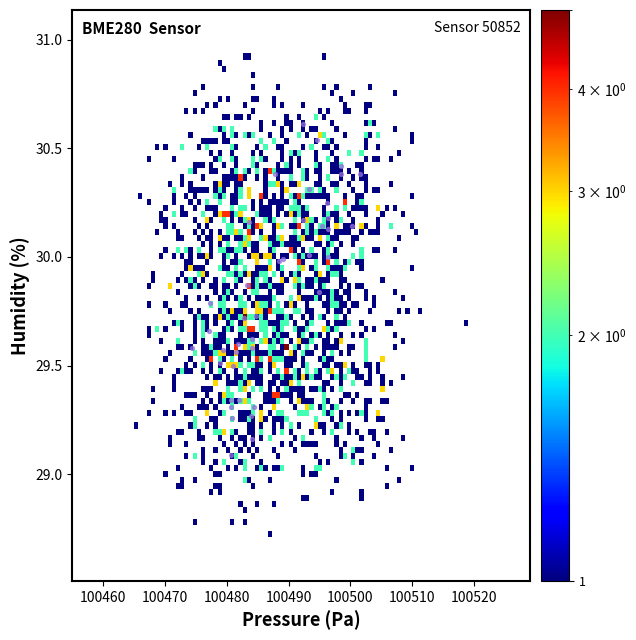

What Y value in the scatter plot is closest to 29?

29.1